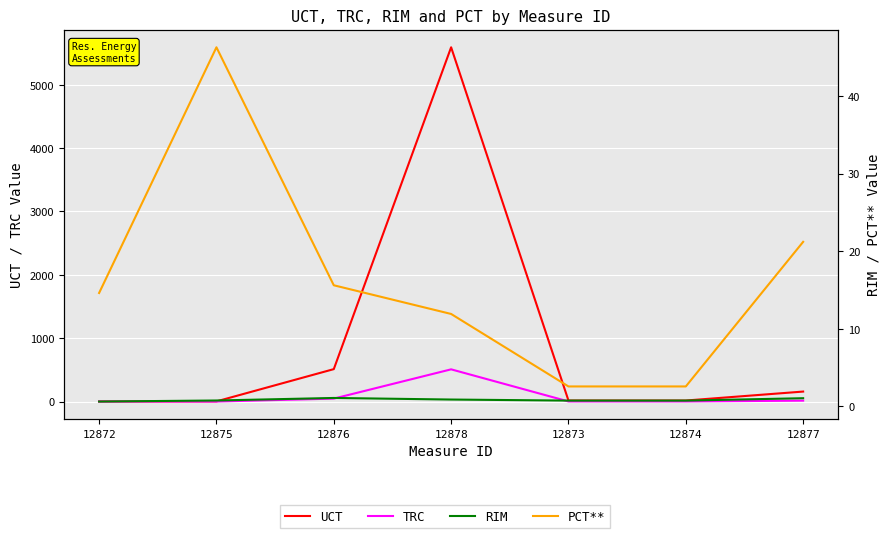

What are all the series names shown in the legend?

UCT, TRC, RIM, PCT**